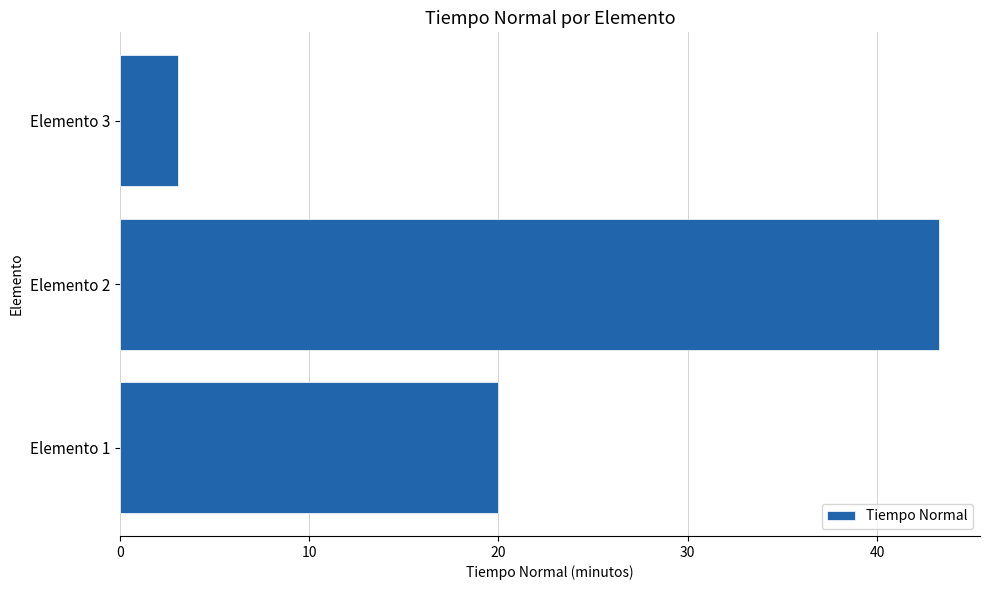

The chart shows a value of 27.4 at Elemento 2. True or false?

False